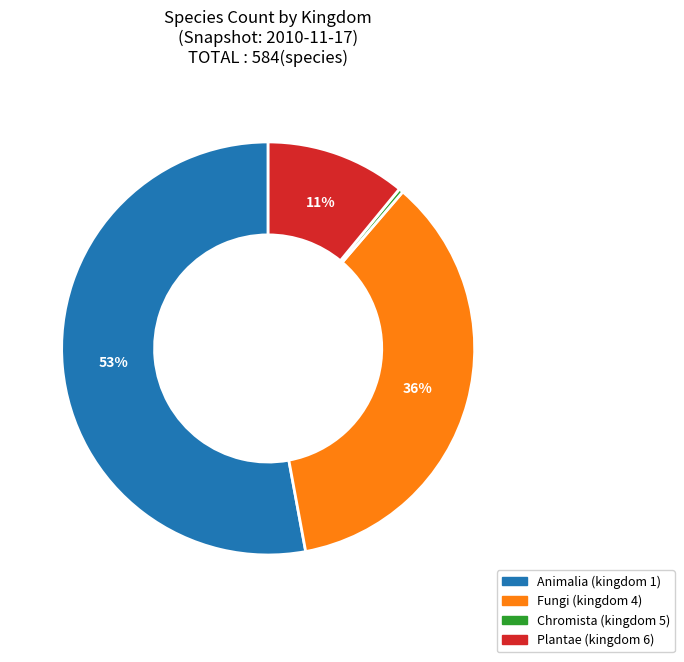

Is there a majority slice in this chart?

Yes